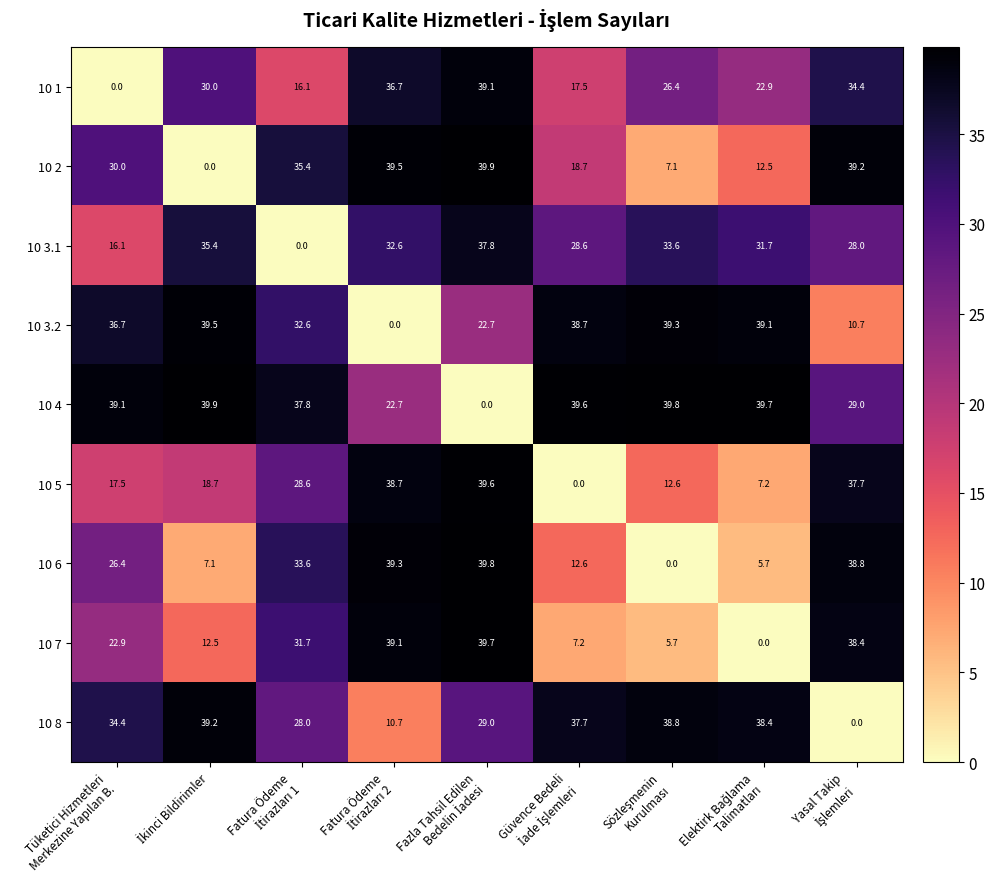

What is the average value of the 10 7 series?

21.9